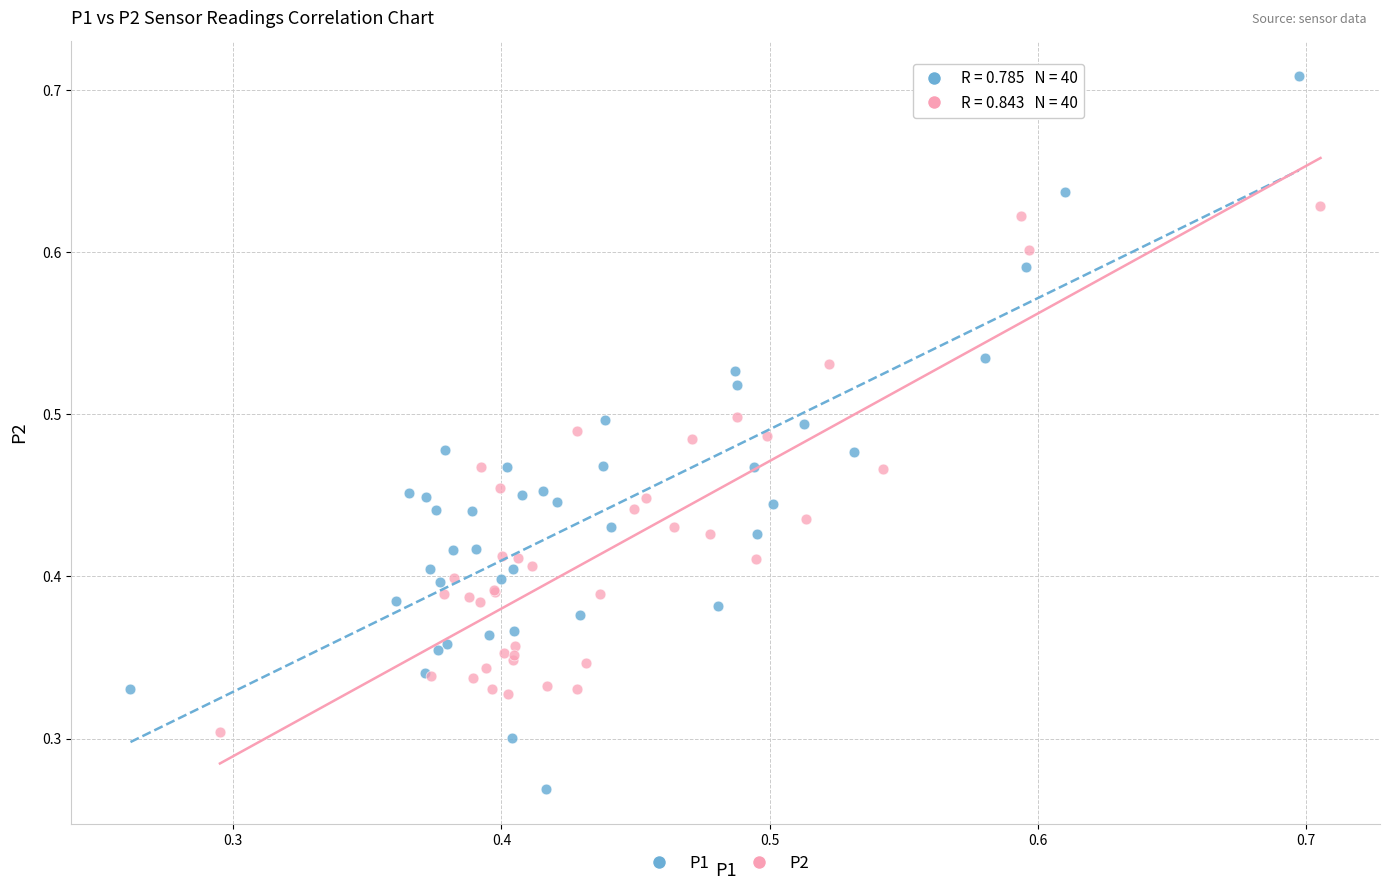

What are all the series names shown in the legend?

P1, P2